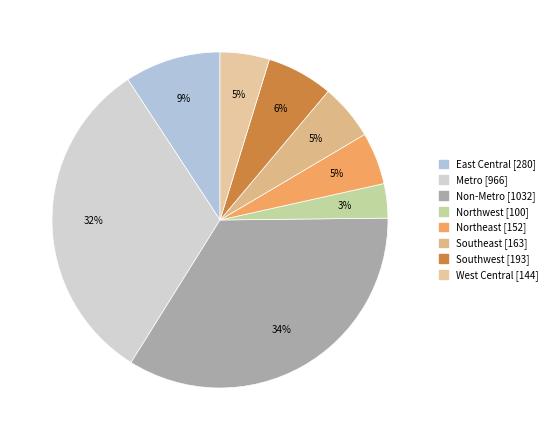

Count the number of slices in the pie.

8